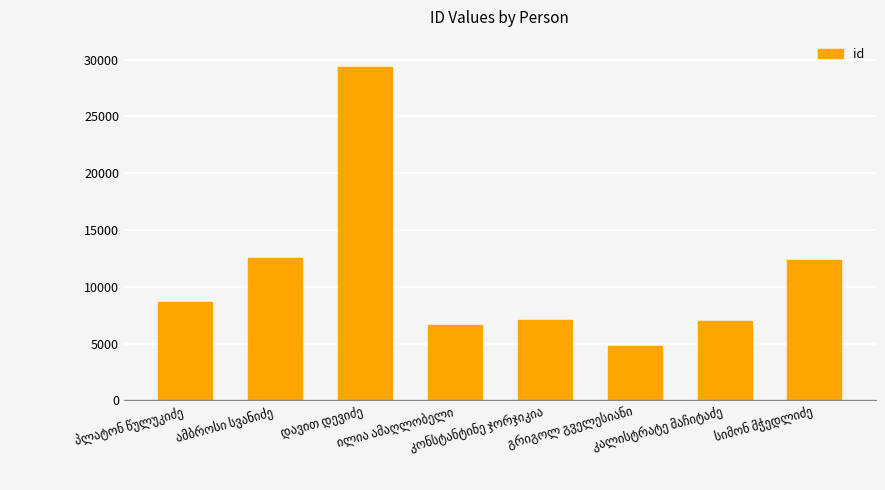

What is the difference between the maximum and minimum values?

24512